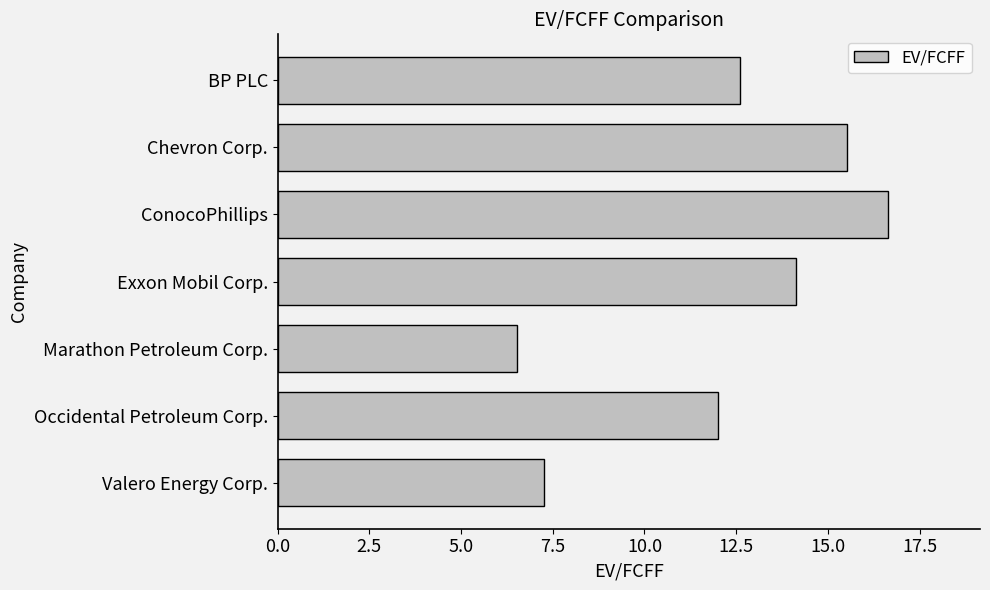

What position from the bottom is Occidental Petroleum Corp.?

2